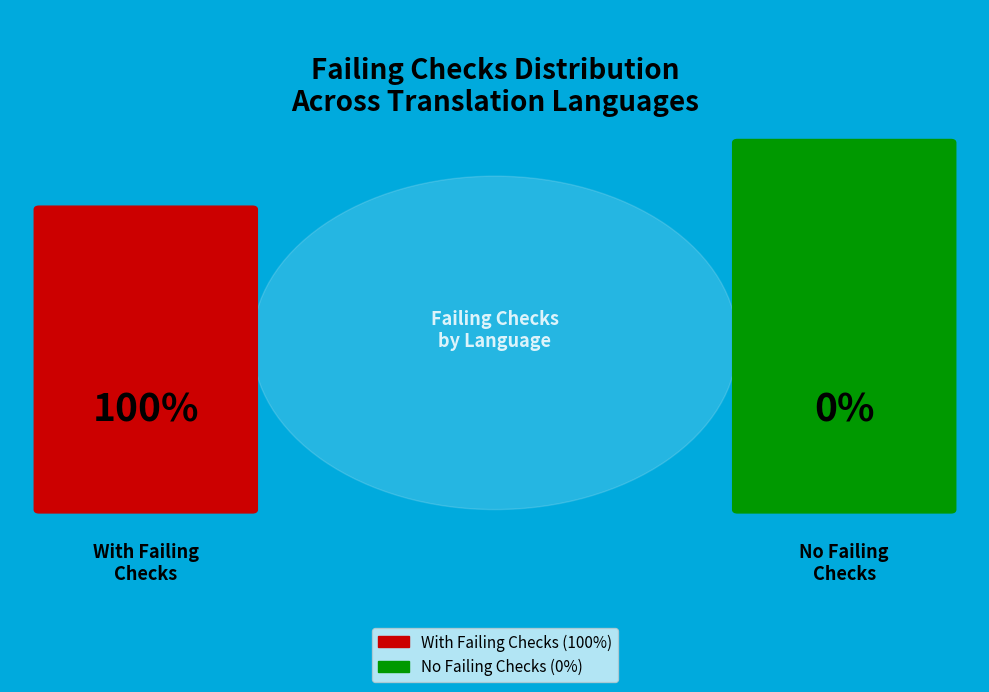

Is Bulgarian the majority of the pie?

No